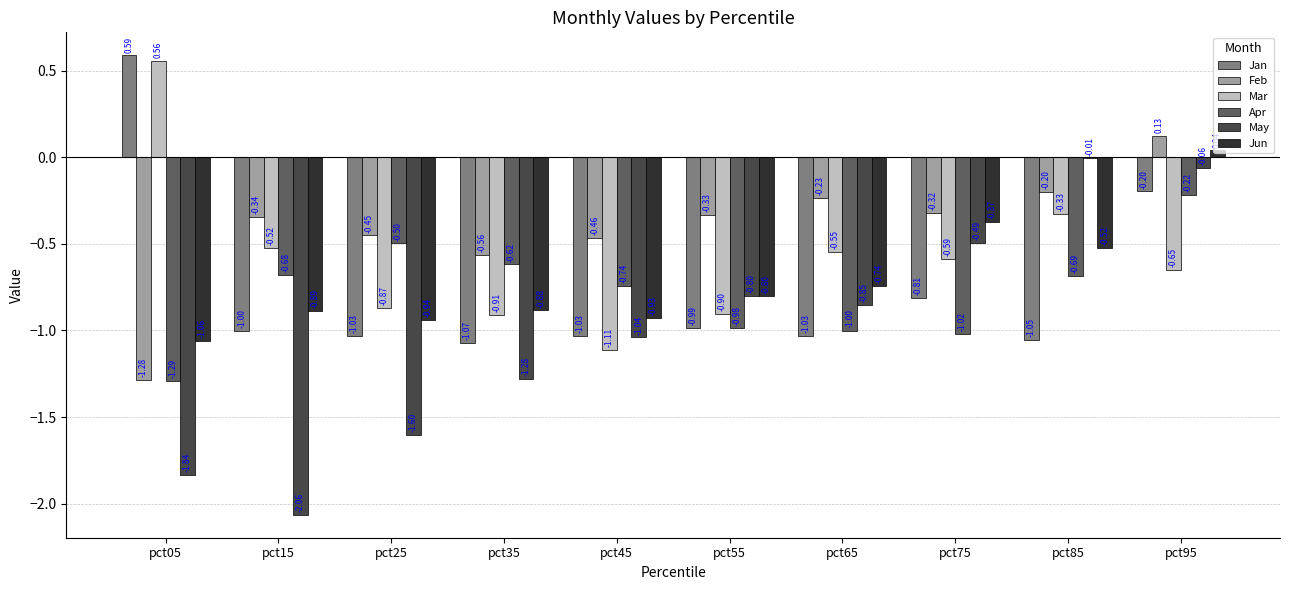

What is the sum of all Jan values?

-7.6